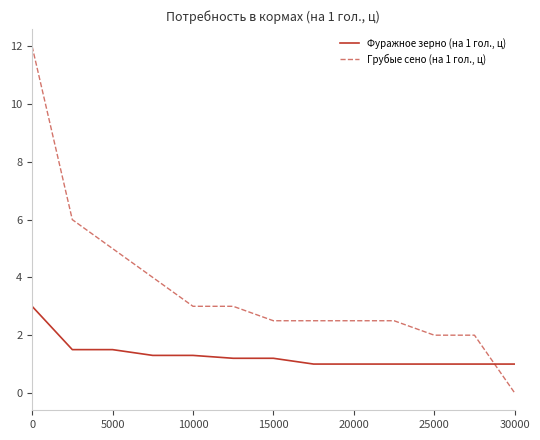

Rank the series by their maximum value, from highest to lowest.

Грубые сено (на 1 гол., ц), Фуражное зерно (на 1 гол., ц)